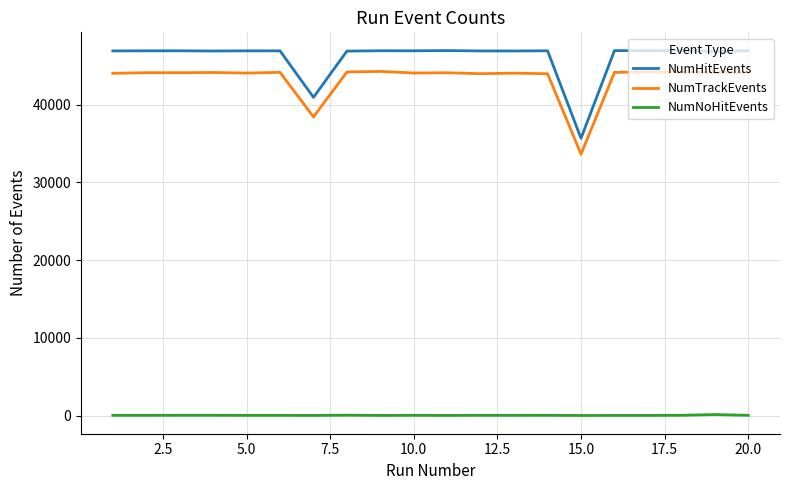

What are all the series names shown in the legend?

NumHitEvents, NumTrackEvents, NumNoHitEvents